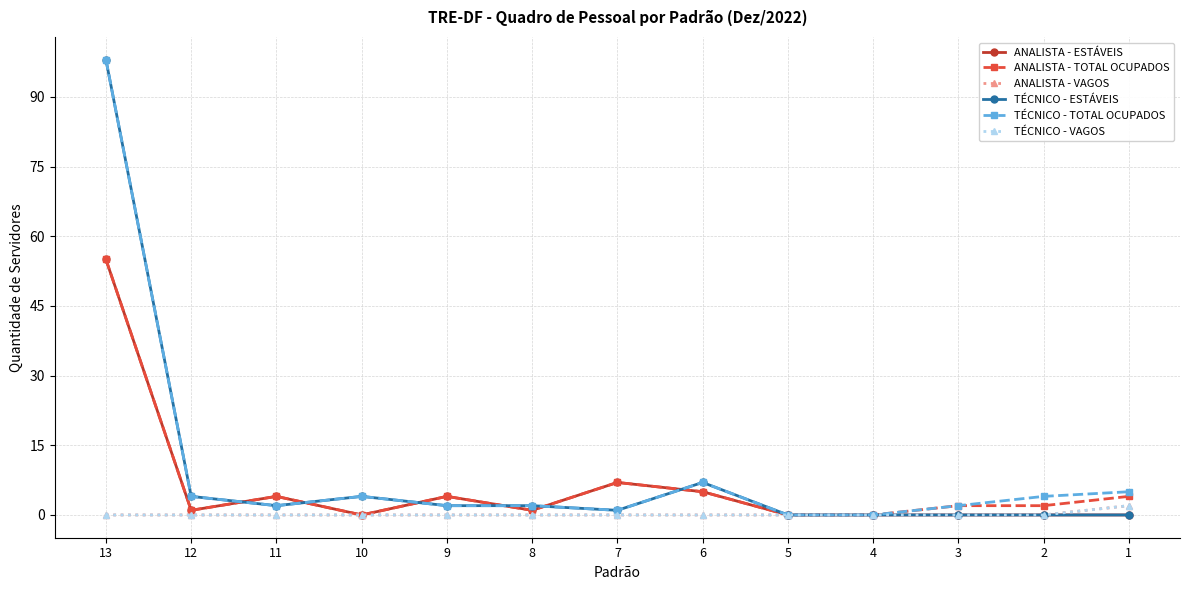

What is the value of the ANALISTA - VAGOS point at the 13th from the left?

2